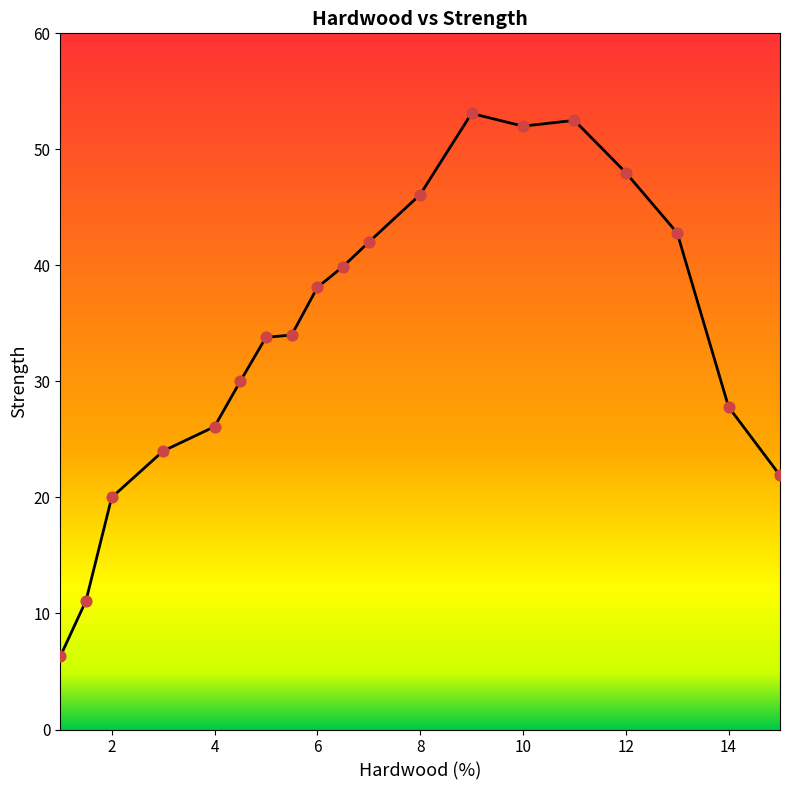

What is the minimum value shown in the chart?

6.3